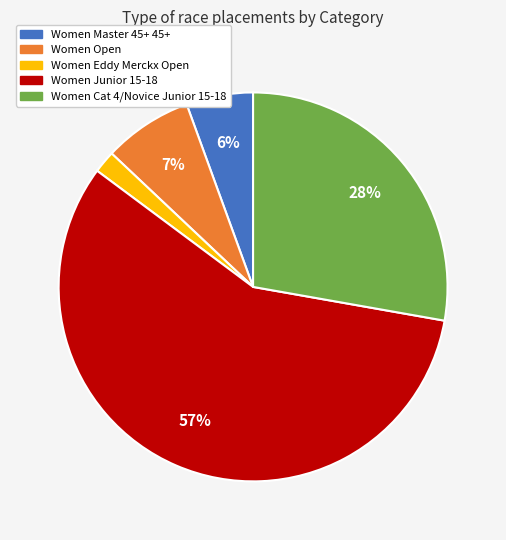

Do Women Open and Women Eddy Merckx Open together represent more than half of the pie?

No